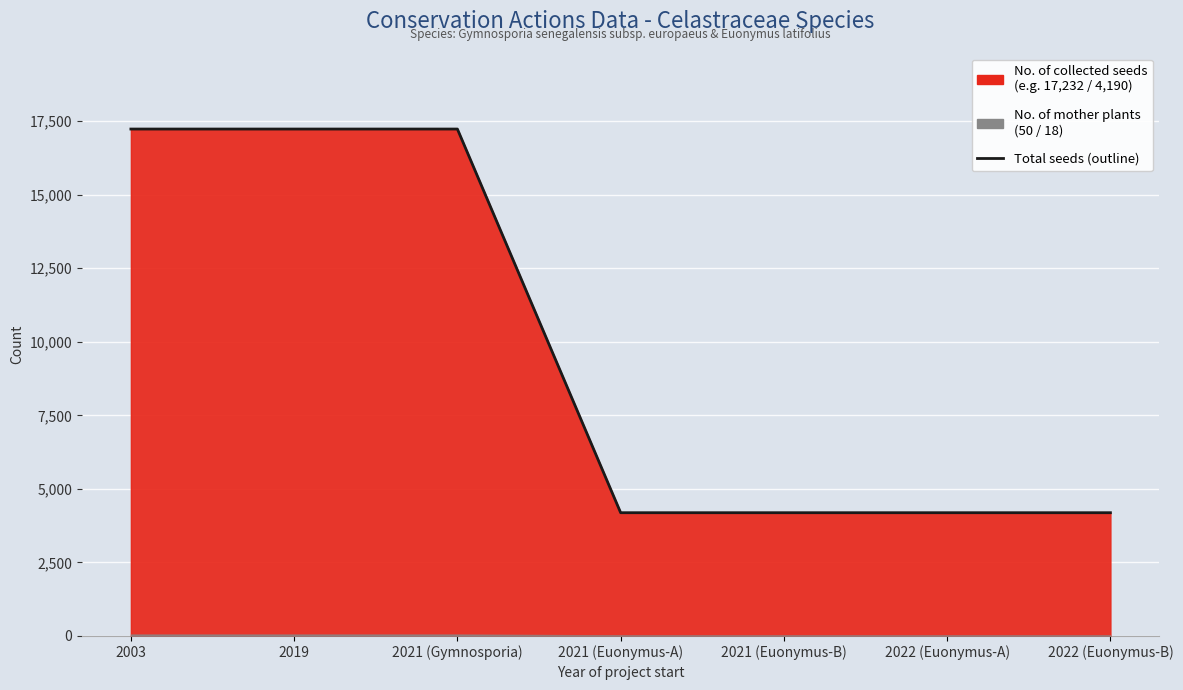

What is the smallest value displayed?

4190